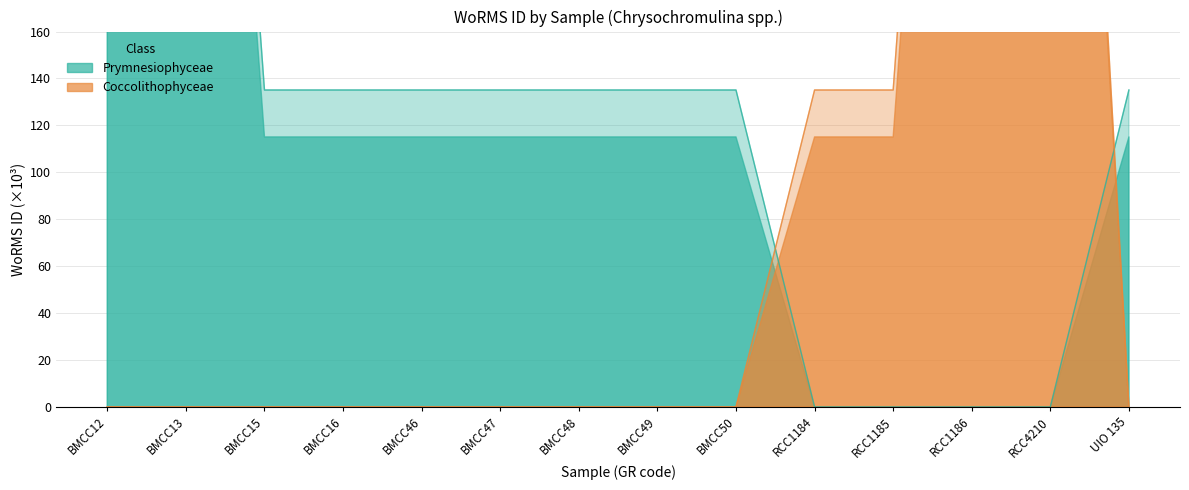

At which label is Prymnesiophyceae closest to 319?

BMCC15